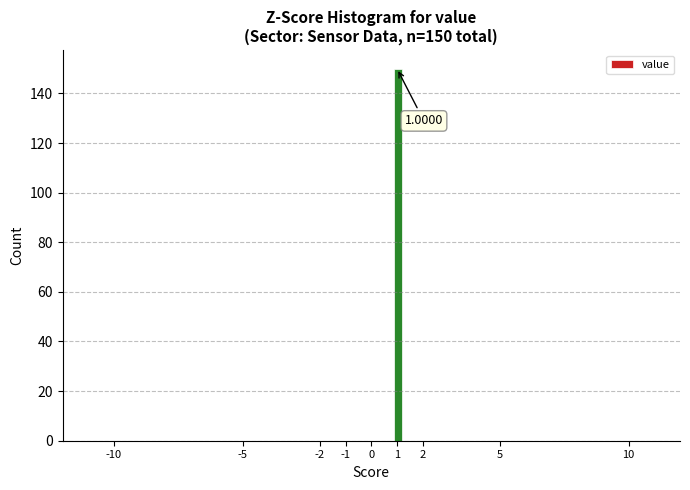

Around what value on the x-axis is the tallest bar? Give the approximate position of its centre, as read against the axis.

1.1